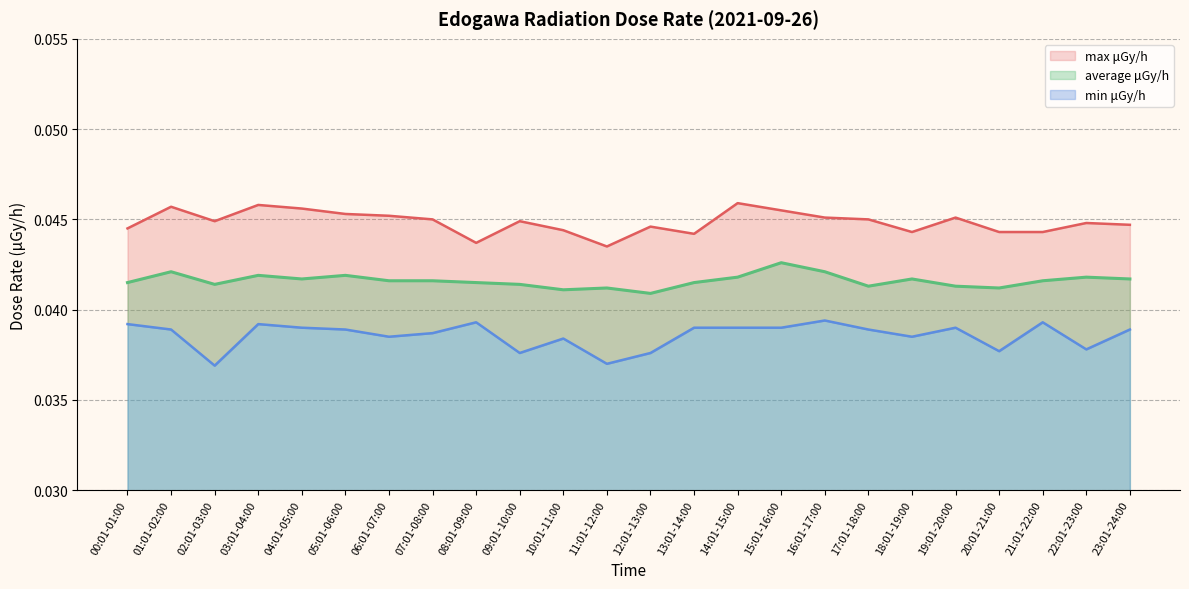

Reading left to right, list all the values displayed in this chart.

max μGy/h: 23:01-24:00=0.0	22:01-23:00=0.0	21:01-22:00=0.0	20:01-21:00=0.0	19:01-20:00=0.0	18:01-19:00=0.0	17:01-18:00=0.0	16:01-17:00=0.0	15:01-16:00=0.0	14:01-15:00=0.0	13:01-14:00=0.0	12:01-13:00=0.0	11:01-12:00=0.0	10:01-11:00=0.0	09:01-10:00=0.0	08:01-09:00=0.0	07:01-08:00=0.0	06:01-07:00=0.0	05:01-06:00=0.0	04:01-05:00=0.0	03:01-04:00=0.0	02:01-03:00=0.0	01:01-02:00=0.0	00:01-01:00=0.0
min μGy/h: 23:01-24:00=0.0	22:01-23:00=0.0	21:01-22:00=0.0	20:01-21:00=0.0	19:01-20:00=0.0	18:01-19:00=0.0	17:01-18:00=0.0	16:01-17:00=0.0	15:01-16:00=0.0	14:01-15:00=0.0	13:01-14:00=0.0	12:01-13:00=0.0	11:01-12:00=0.0	10:01-11:00=0.0	09:01-10:00=0.0	08:01-09:00=0.0	07:01-08:00=0.0	06:01-07:00=0.0	05:01-06:00=0.0	04:01-05:00=0.0	03:01-04:00=0.0	02:01-03:00=0.0	01:01-02:00=0.0	00:01-01:00=0.0
average μGy/h: 23:01-24:00=0.0	22:01-23:00=0.0	21:01-22:00=0.0	20:01-21:00=0.0	19:01-20:00=0.0	18:01-19:00=0.0	17:01-18:00=0.0	16:01-17:00=0.0	15:01-16:00=0.0	14:01-15:00=0.0	13:01-14:00=0.0	12:01-13:00=0.0	11:01-12:00=0.0	10:01-11:00=0.0	09:01-10:00=0.0	08:01-09:00=0.0	07:01-08:00=0.0	06:01-07:00=0.0	05:01-06:00=0.0	04:01-05:00=0.0	03:01-04:00=0.0	02:01-03:00=0.0	01:01-02:00=0.0	00:01-01:00=0.0